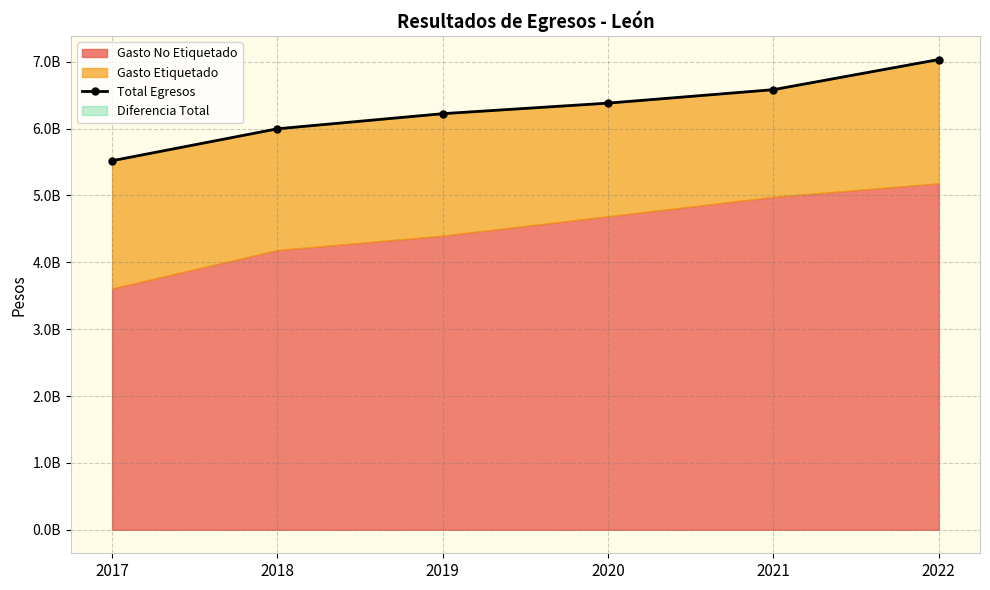

What is the sum of the values at 2020 and 2021?

12960455069.1